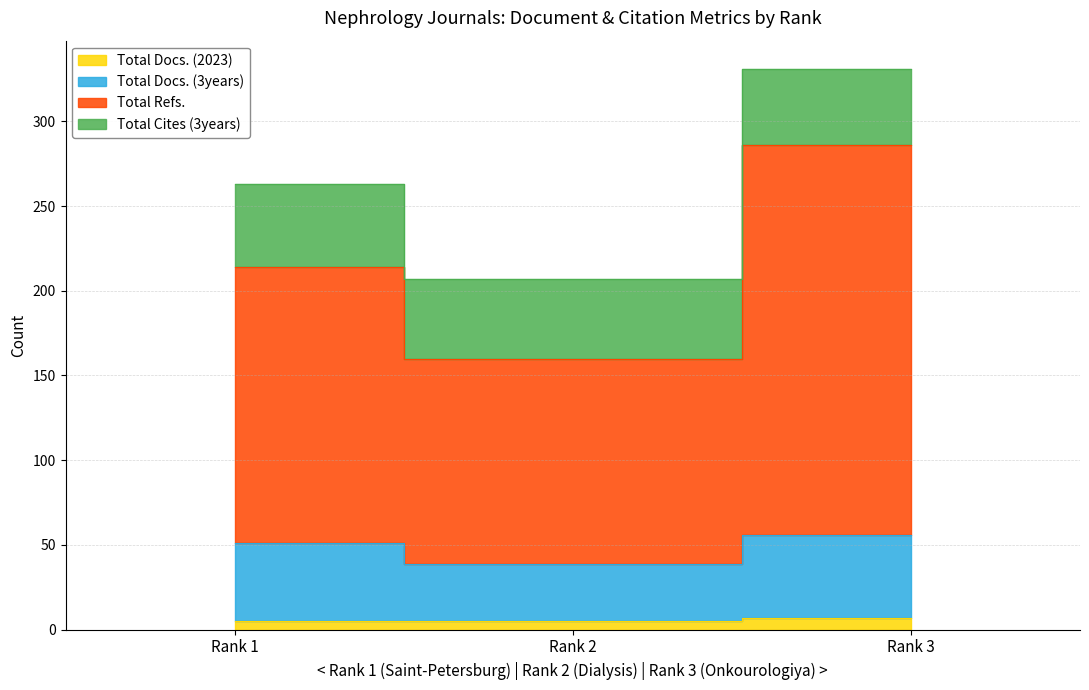

At which category is the sum across all series the highest?

Rank 3